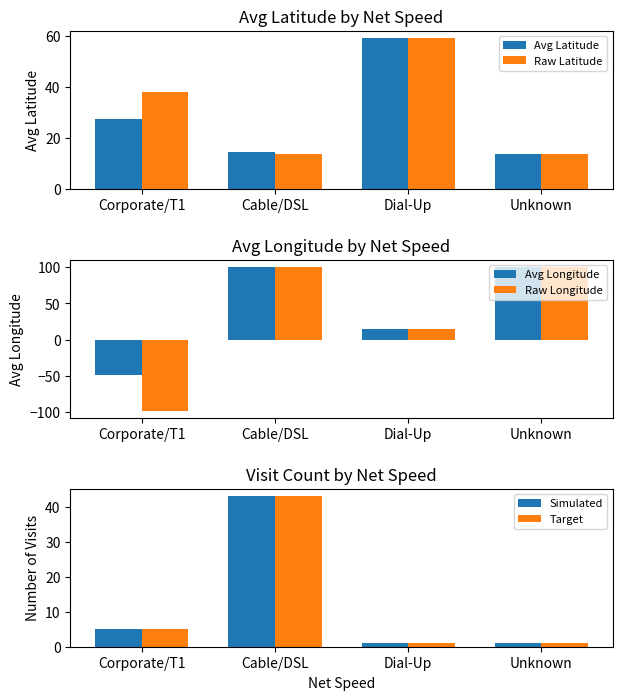

Reading left to right, what are all the values shown in this chart?

Avg Latitude: Corporate/T1=27.5	Cable/DSL=14.2	Dial-Up=59.0	Unknown=13.8
Raw Latitude: Corporate/T1=37.8	Cable/DSL=13.8	Dial-Up=59.0	Unknown=13.8
Avg Longitude: Corporate/T1=-48.6	Cable/DSL=100.1	Dial-Up=14.6	Unknown=100.5
Raw Longitude: Corporate/T1=-97.8	Cable/DSL=100.5	Dial-Up=14.6	Unknown=100.5
Simulated: Corporate/T1=5.0	Cable/DSL=43.0	Dial-Up=1.0	Unknown=1.0
Target: Corporate/T1=5.0	Cable/DSL=43.0	Dial-Up=1.0	Unknown=1.0